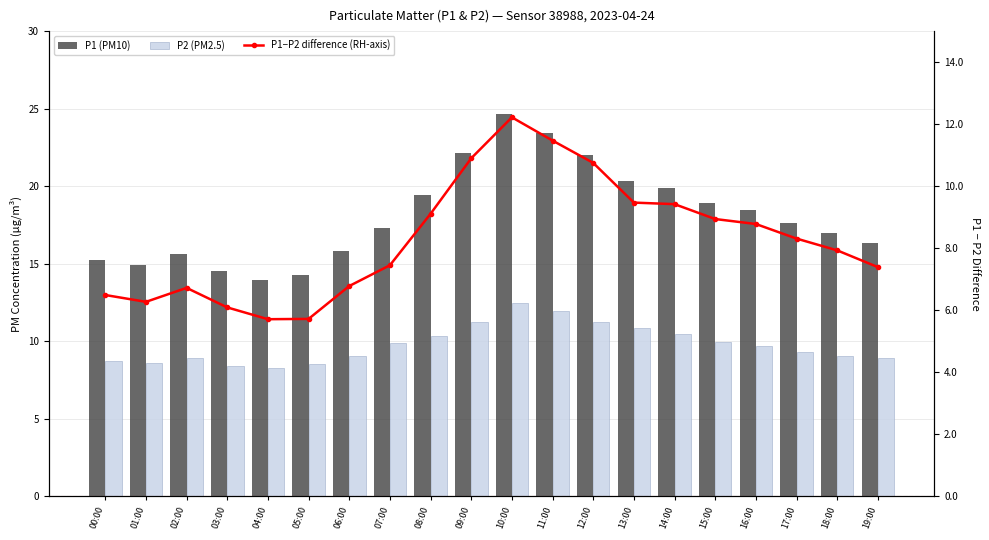

List the labels in order of P2 (PM2.5) value, largest first.

10:00, 11:00, 09:00, 12:00, 13:00, 14:00, 08:00, 15:00, 07:00, 16:00, 17:00, 18:00, 06:00, 19:00, 02:00, 00:00, 01:00, 05:00, 03:00, 04:00